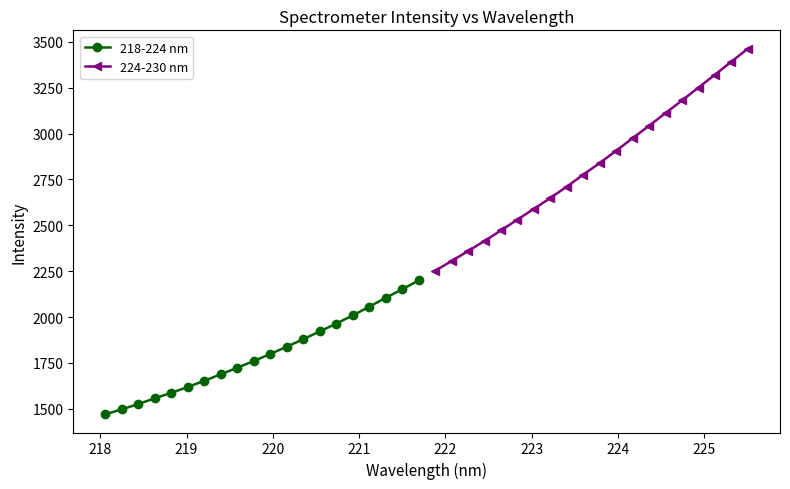

True or false: 218-224 nm and 224-230 nm intersect in this chart.

False